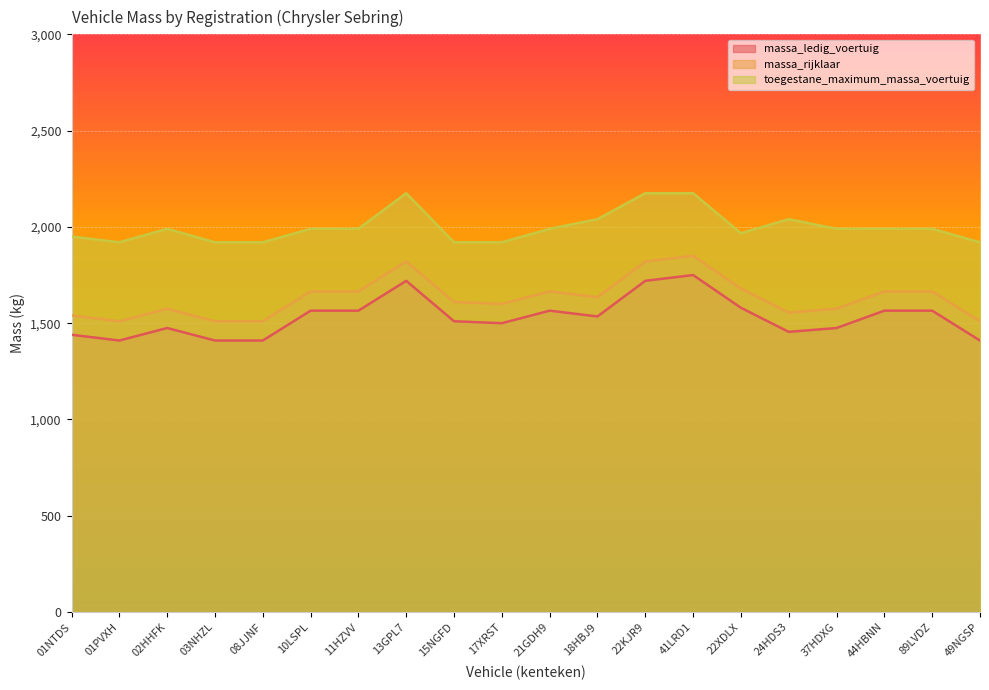

True or false: massa_ledig_voertuig and massa_rijklaar intersect in this chart.

False